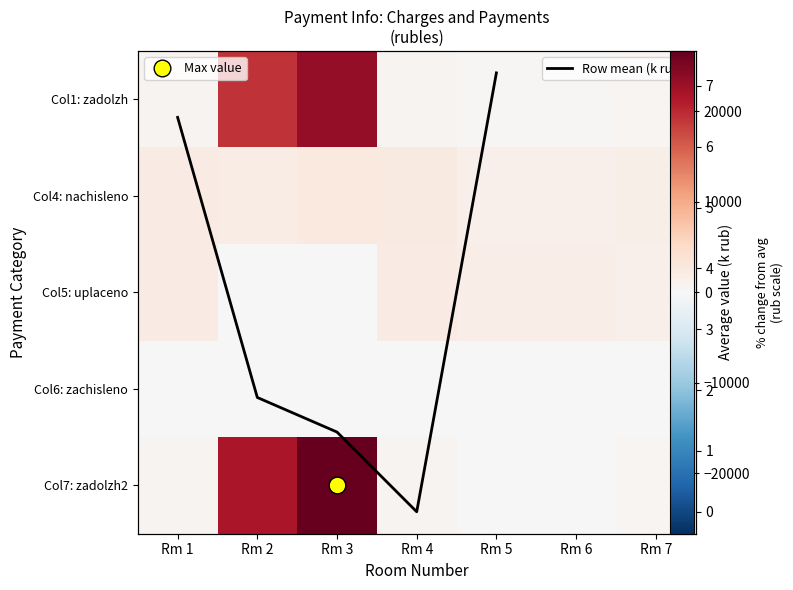

What is the total value across all series at Rm 7?

3880.3